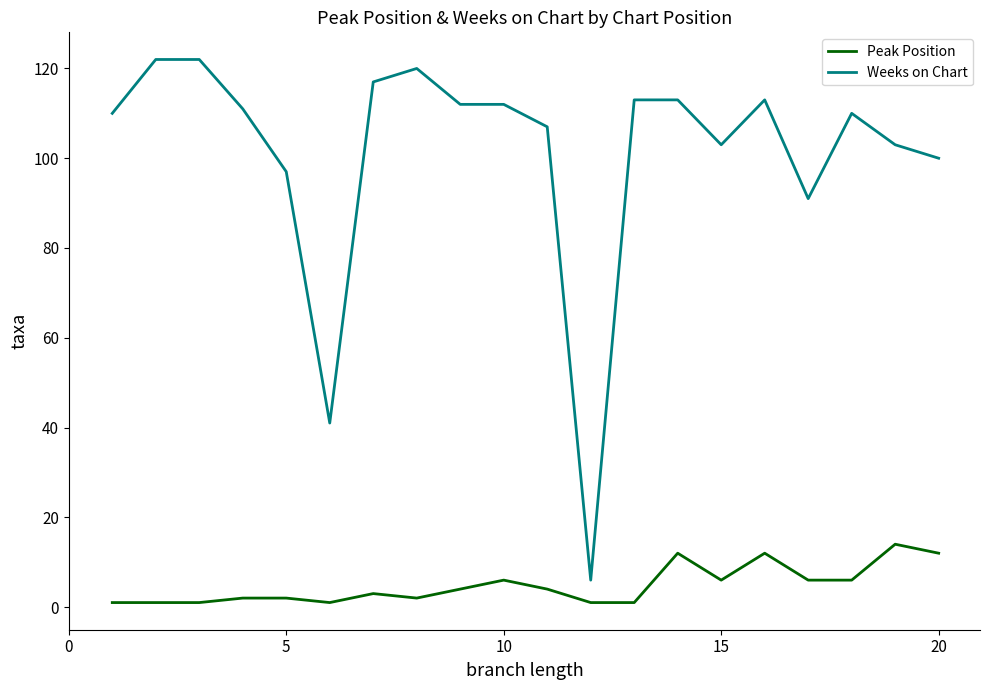

Which series has the largest total across all categories?

Weeks on Chart